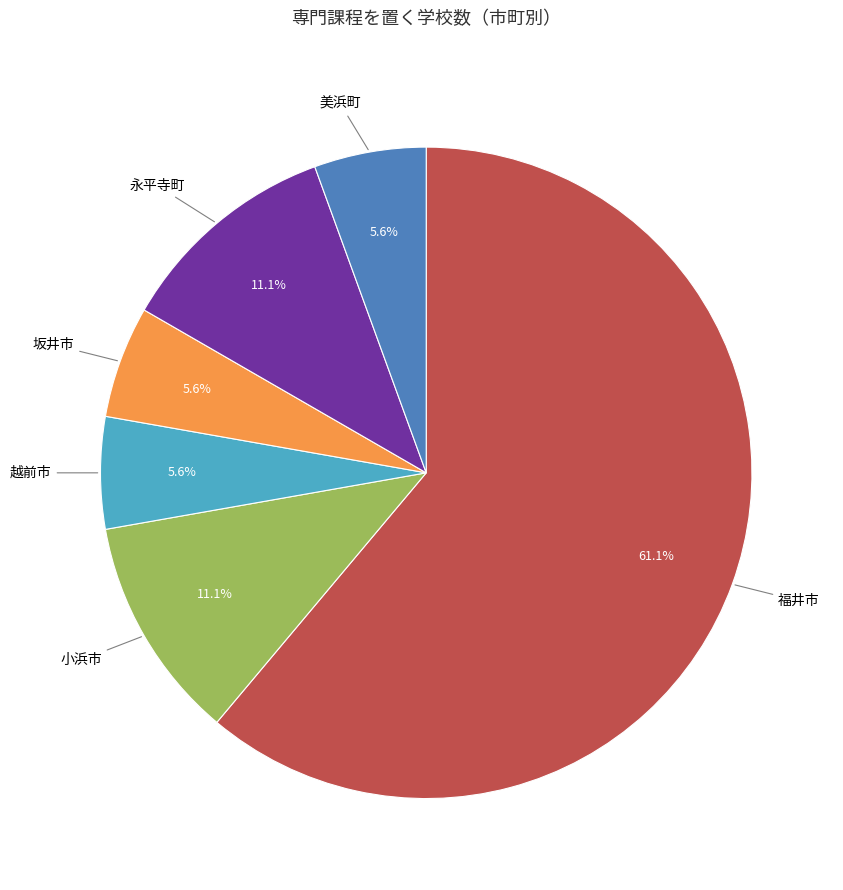

Is there any slice that represents more than half of the pie?

Yes